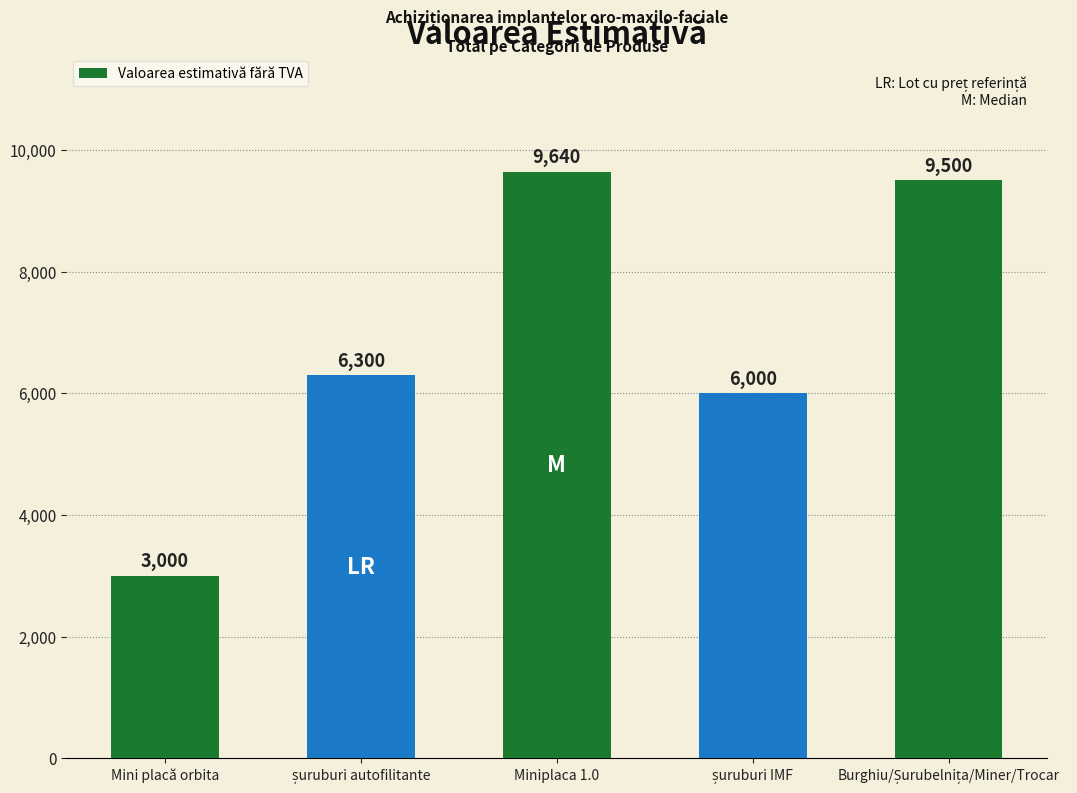

What is the minimum value shown in the chart?

3000